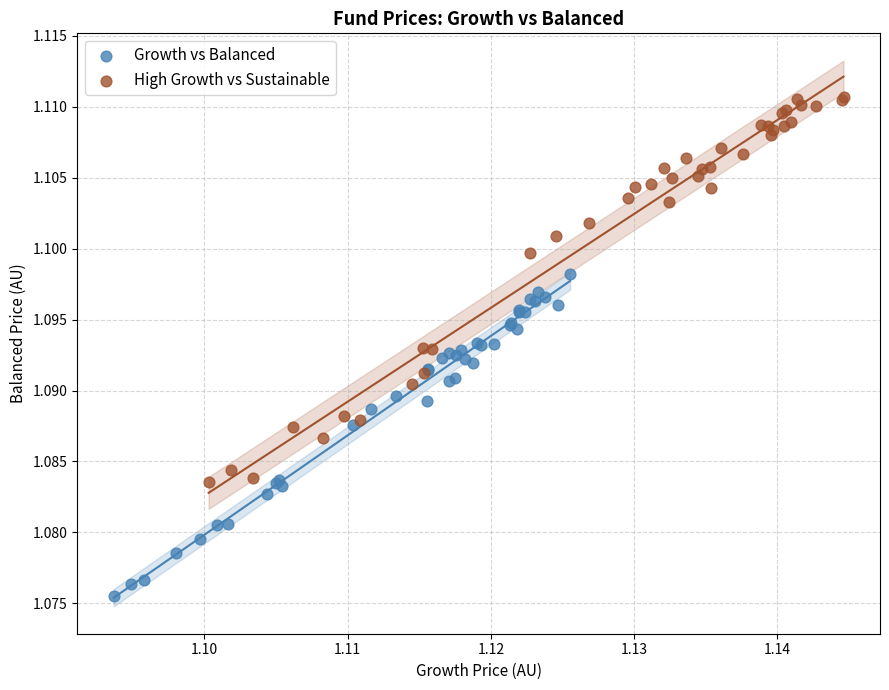

What are all the series names shown in the legend?

Growth vs Balanced, High Growth vs Sustainable